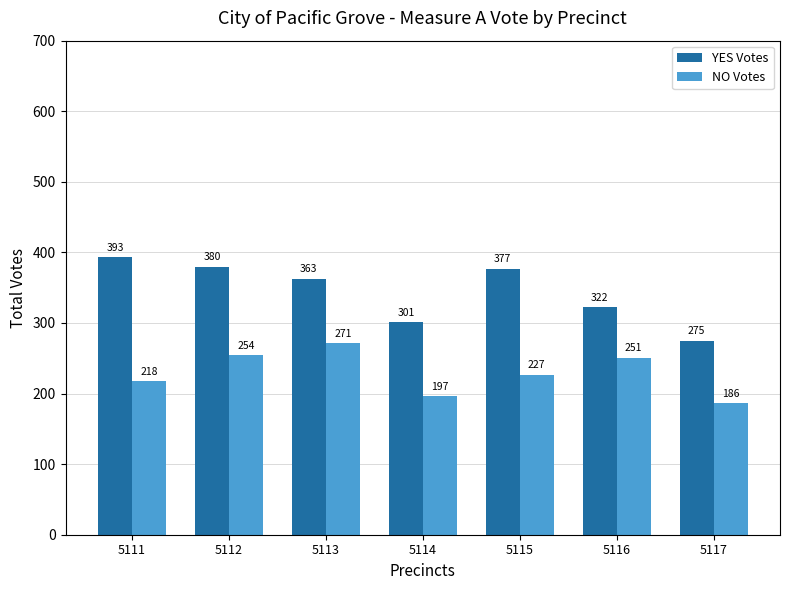

How many bars are there in each group?

2